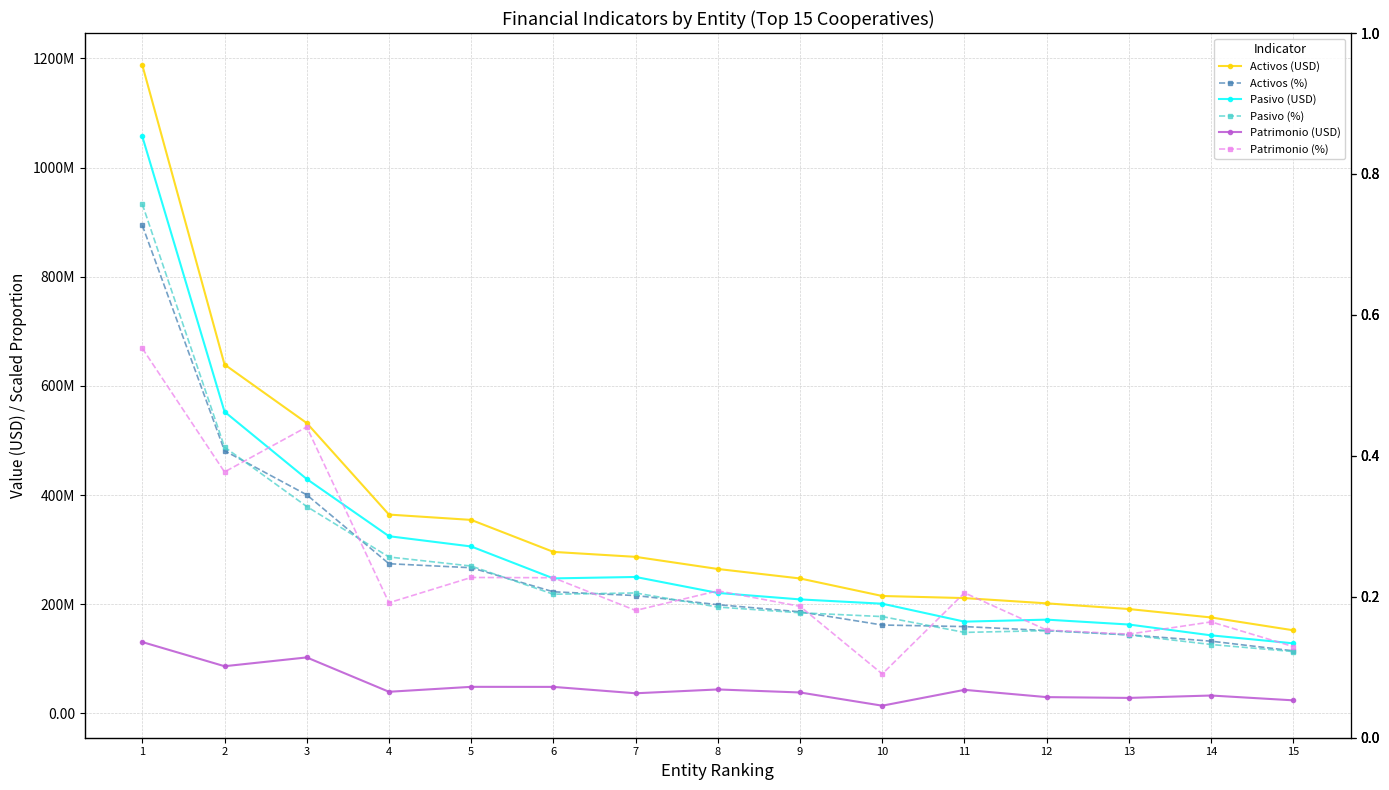

What is the maximum value shown in the chart?

1187758361.2